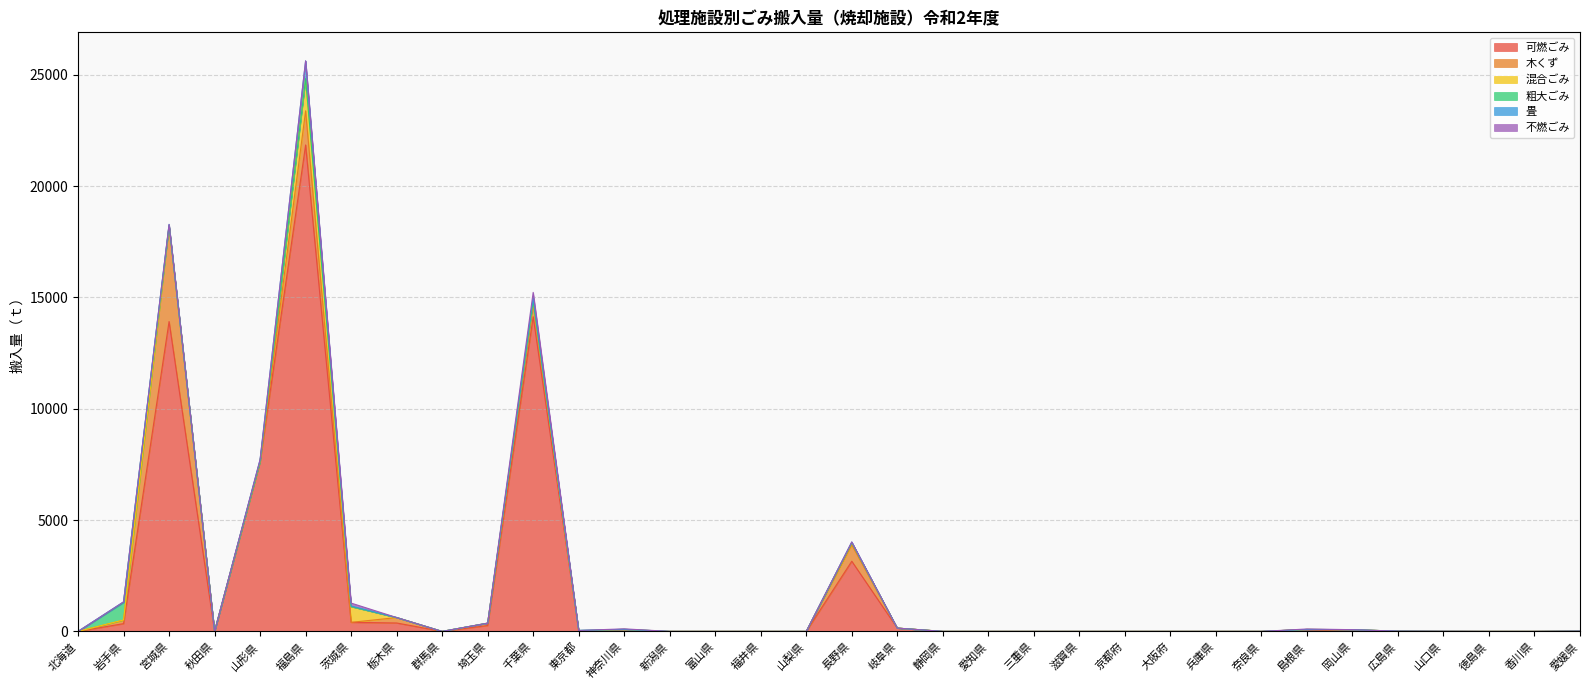

What is the total value across all series at 広島県?

11